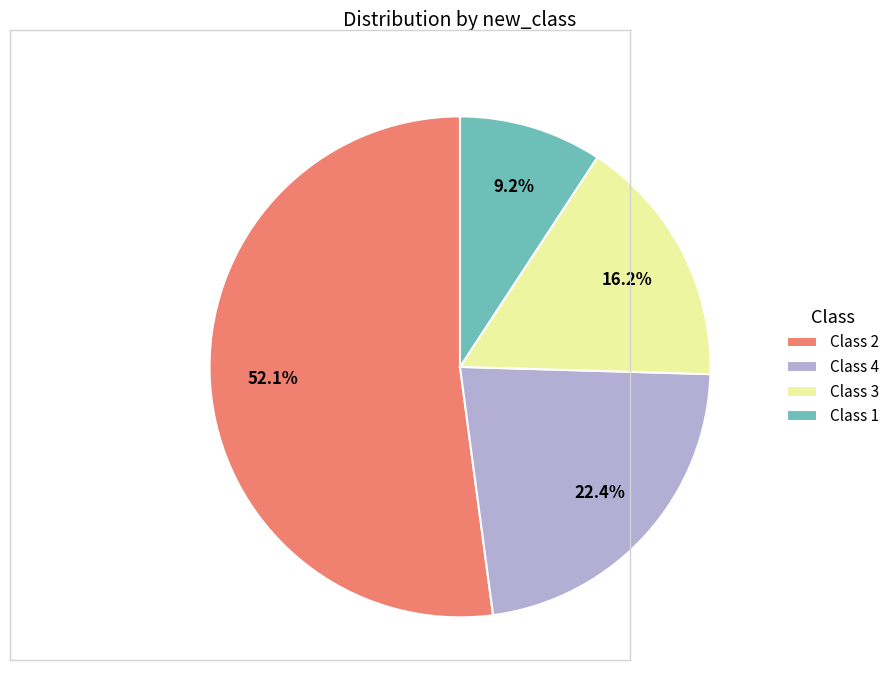

To the nearest percent, what percentage of the pie is Class 3?

16%